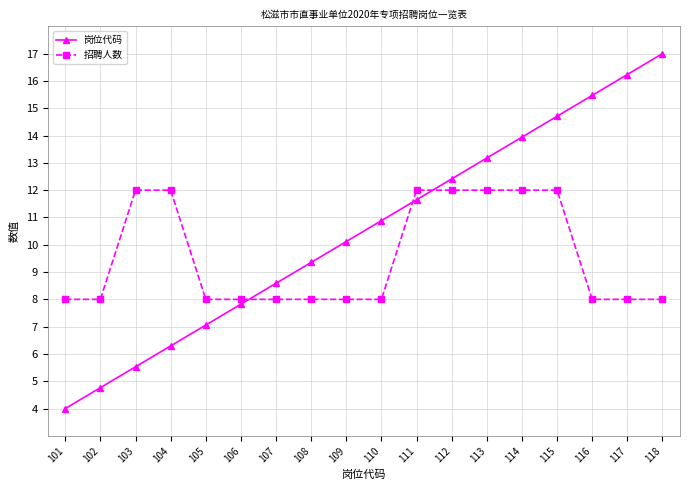

The 招聘人数 series shows 4.2 at 108. True or false?

False